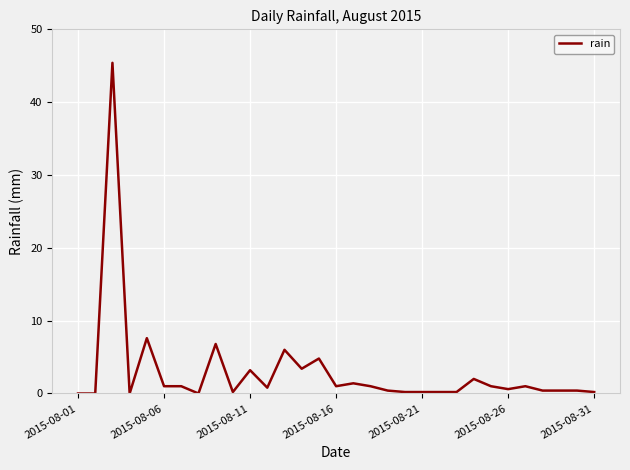

What is the difference between the maximum and minimum values?

45.4